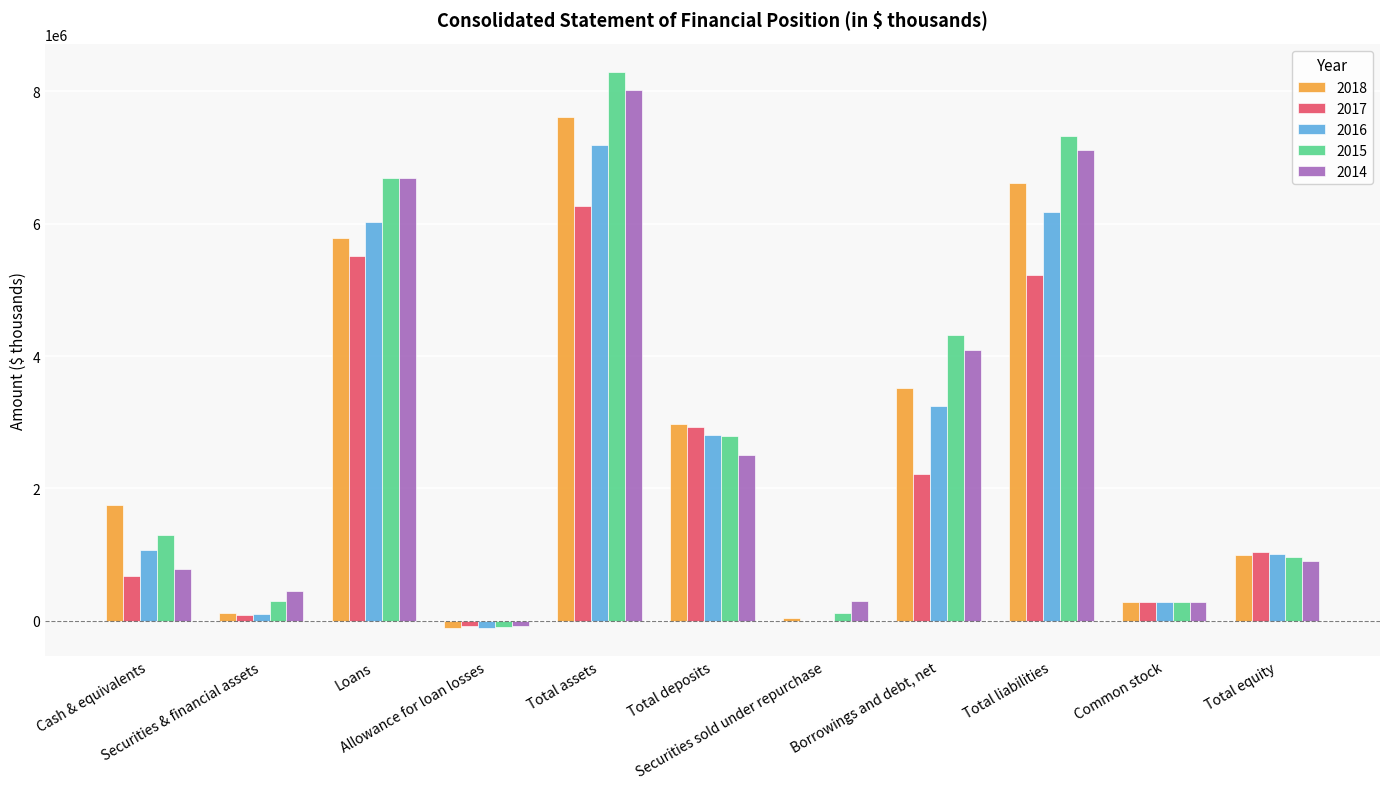

Are the bars horizontal?

No